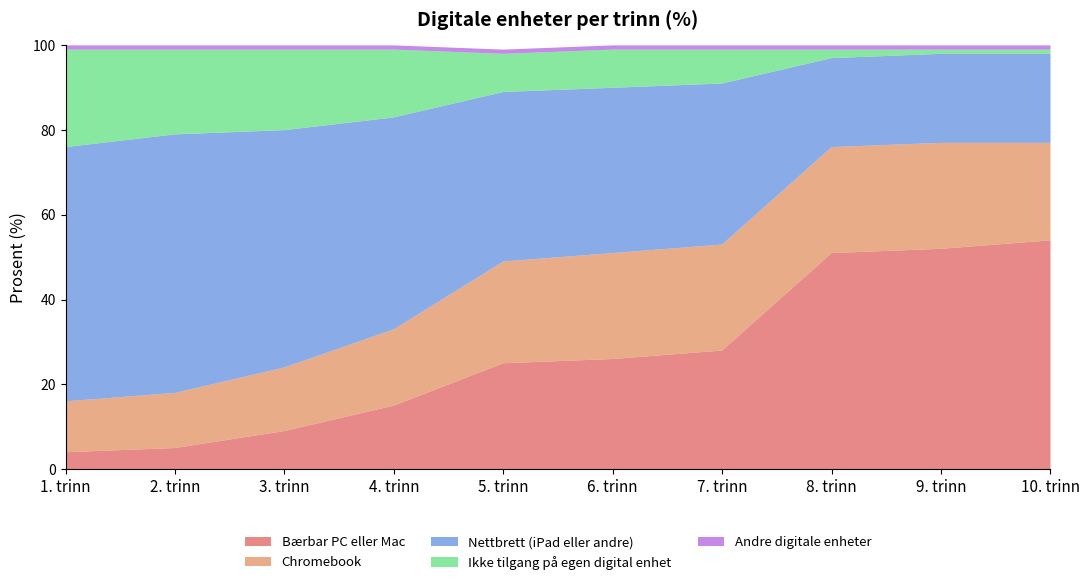

Reading left to right, extract all data points from this chart.

Bærbar PC eller Mac: 1. trinn=4	2. trinn=5	3. trinn=9	4. trinn=15	5. trinn=25	6. trinn=26	7. trinn=28	8. trinn=51	9. trinn=52	10. trinn=54
Chromebook: 1. trinn=12	2. trinn=13	3. trinn=15	4. trinn=18	5. trinn=24	6. trinn=25	7. trinn=25	8. trinn=25	9. trinn=25	10. trinn=23
Nettbrett (iPad eller andre): 1. trinn=60	2. trinn=61	3. trinn=56	4. trinn=50	5. trinn=40	6. trinn=39	7. trinn=38	8. trinn=21	9. trinn=21	10. trinn=21
Ikke tilgang på egen digital enhet: 1. trinn=23	2. trinn=20	3. trinn=19	4. trinn=16	5. trinn=9	6. trinn=9	7. trinn=8	8. trinn=2	9. trinn=1	10. trinn=1
Andre digitale enheter: 1. trinn=1	2. trinn=1	3. trinn=1	4. trinn=1	5. trinn=1	6. trinn=1	7. trinn=1	8. trinn=1	9. trinn=1	10. trinn=1